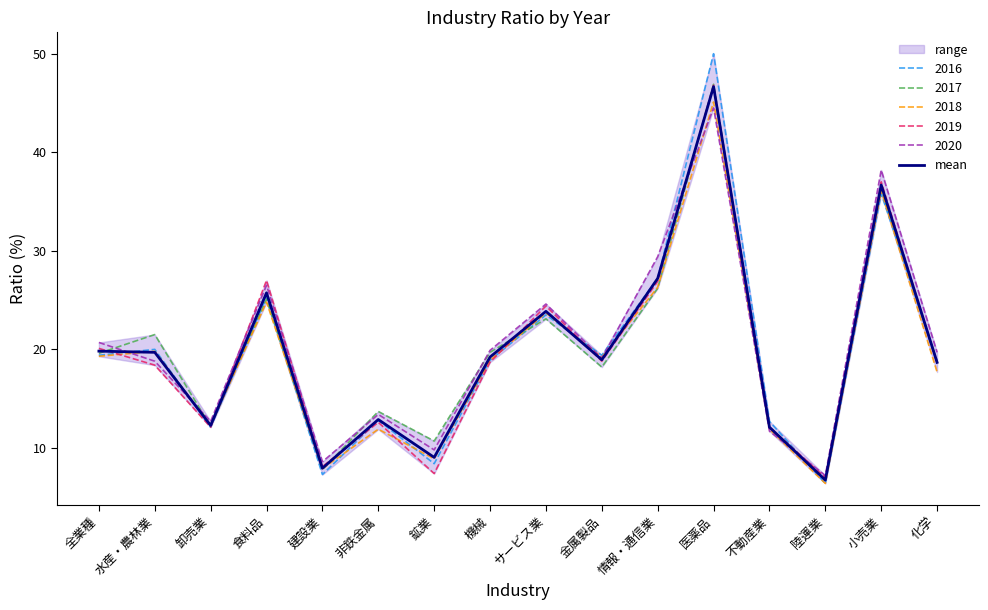

Rank the categories by value from lowest to highest.

陸運業, 建設業, 鉱業, 不動産業, 卸売業, 非鉄金属, 化学, 金属製品, 機械, 水産・農林業, 全業種, サービス業, 食料品, 情報・通信業, 小売業, 医薬品